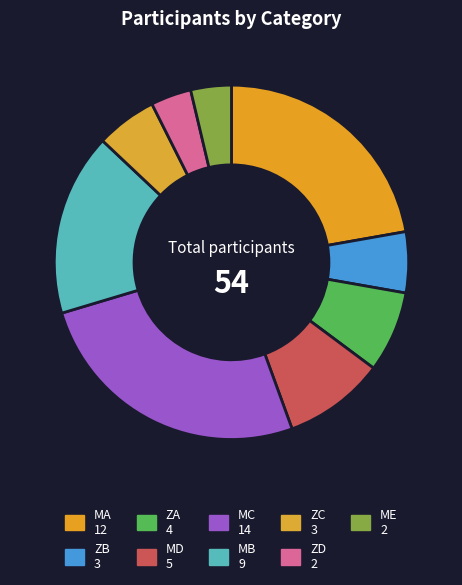

What percentage do MC and ZD together represent?

29.6%